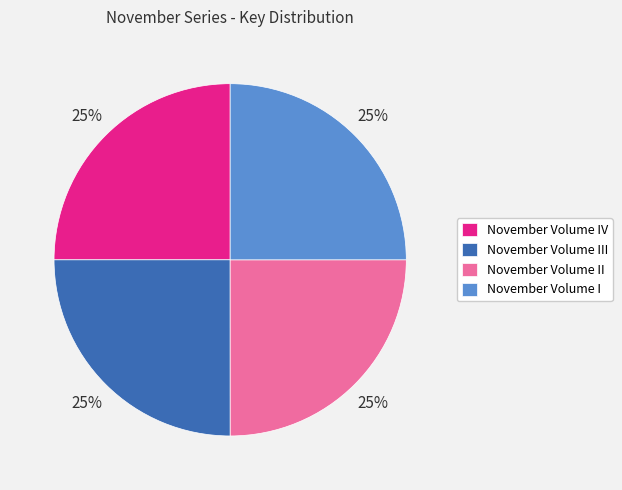

To the nearest percent, what percentage of the pie is November Volume I?

25%